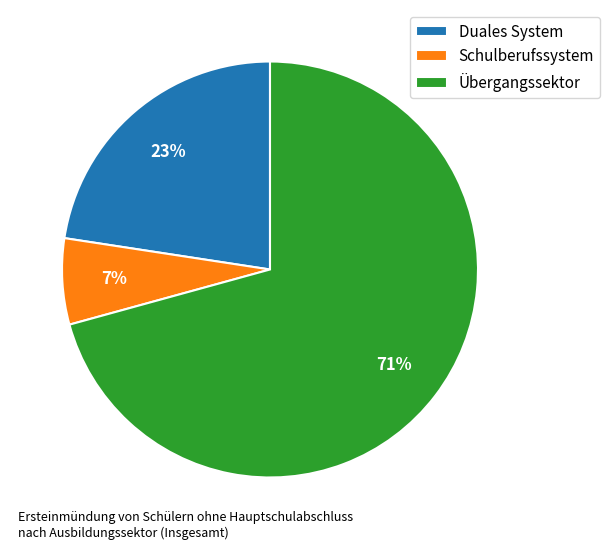

To the nearest percent, what is the average slice percentage?

33%